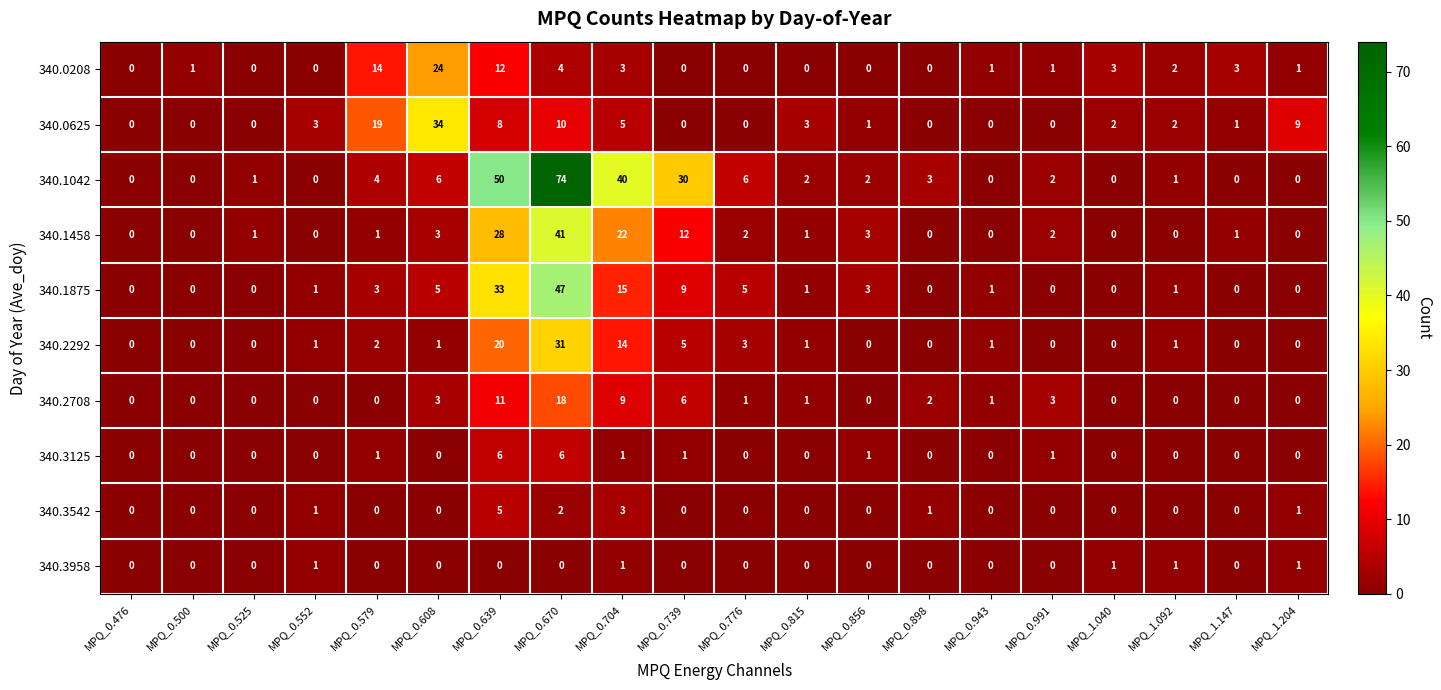

At which label does 340.1042 first exceed 2?

MPQ_0.579